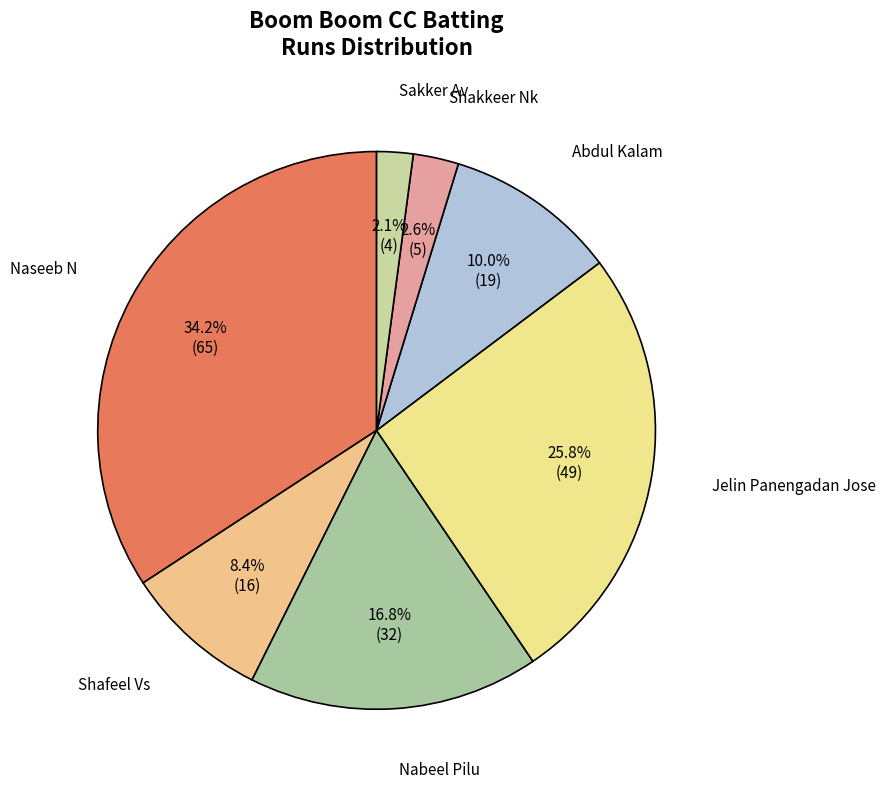

How many slices are in this pie chart?

7